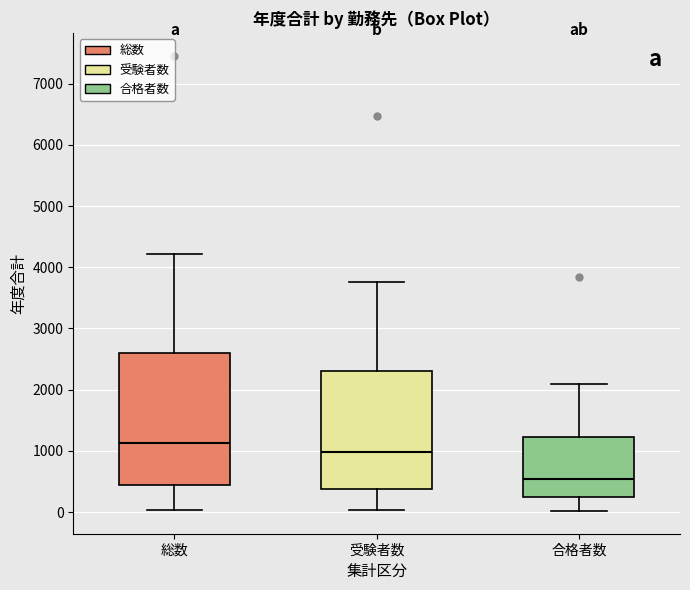

Reading left to right, read every box against the y-axis: the position of its median line, the range the box covers, and the ends of its whiskers. The values are not printed on the chart, so give them approximately, as read against the axis.

総数: median 1100, box 400 to 2600, whiskers 0 to 4200
受験者数: median 1000, box 400 to 2300, whiskers 0 to 3800
合格者数: median 500, box 300 to 1200, whiskers 0 to 2100